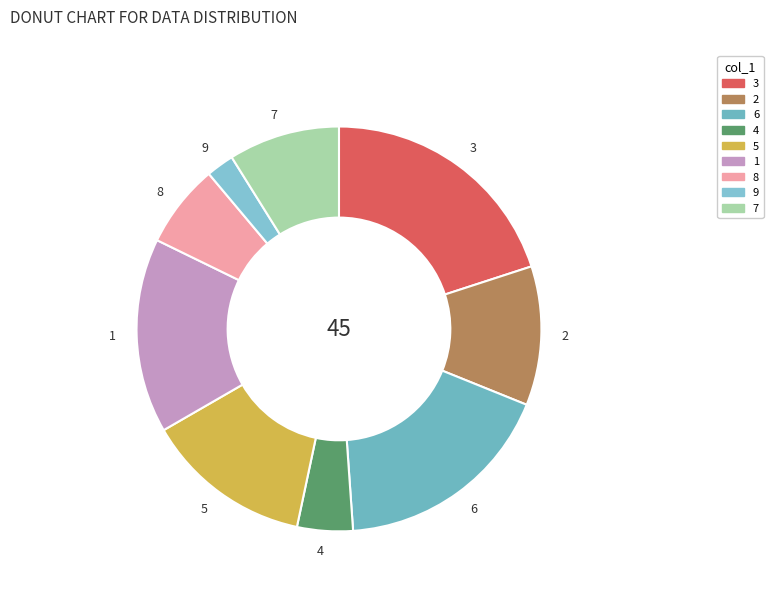

Approximately how many times larger is the value at 6 compared to 9?

8.0